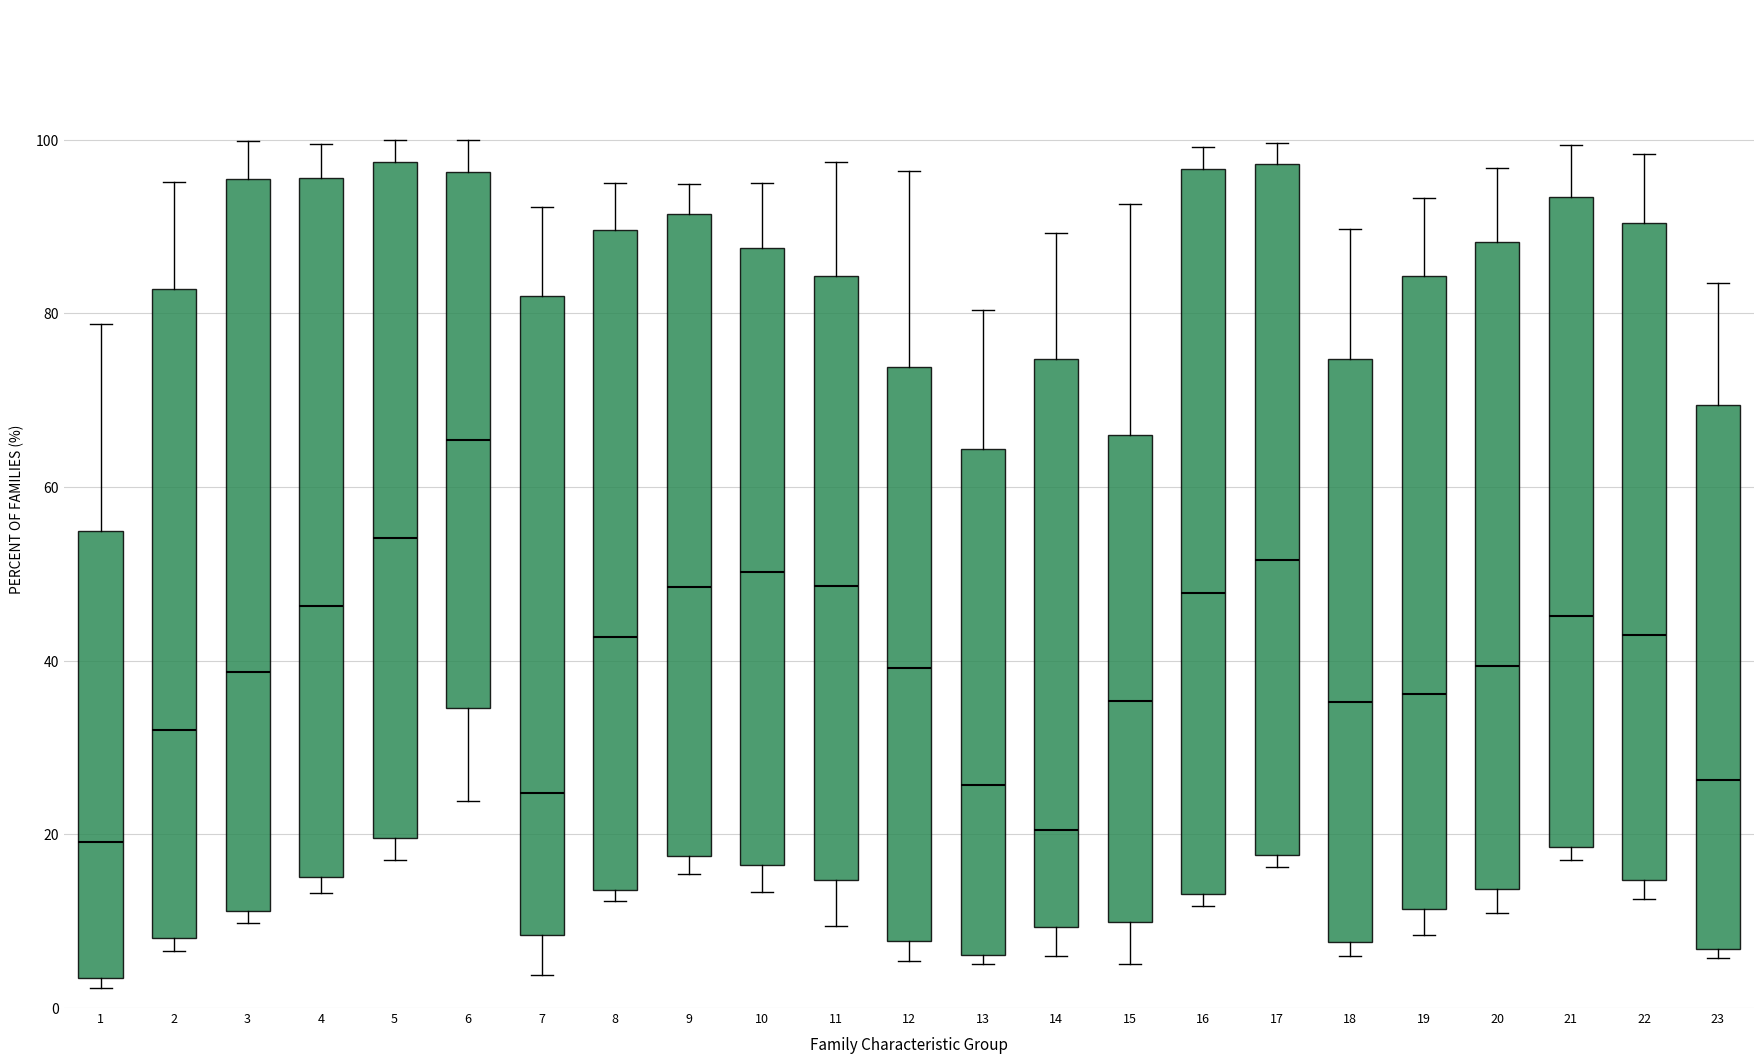

Reading left to right, read every box against the y-axis: the position of its median line, the range the box covers, and the ends of its whiskers. The values are not printed on the chart, so give them approximately, as read against the axis.

1: median 20, box 4 to 54, whiskers 2 to 78
2: median 32, box 8 to 82, whiskers 6 to 96
3: median 38, box 12 to 96, whiskers 10 to 100
4: median 46, box 16 to 96, whiskers 14 to 100
5: median 54, box 20 to 98, whiskers 18 to 100
6: median 66, box 34 to 96, whiskers 24 to 100
7: median 24, box 8 to 82, whiskers 4 to 92
8: median 42, box 14 to 90, whiskers 12 to 96
9: median 48, box 18 to 92, whiskers 16 to 94
10: median 50, box 16 to 88, whiskers 14 to 96
11: median 48, box 14 to 84, whiskers 10 to 98
12: median 40, box 8 to 74, whiskers 6 to 96
13: median 26, box 6 to 64, whiskers 6 (just below the box's lower edge) to 80
14: median 20, box 10 to 74, whiskers 6 to 90
15: median 36, box 10 to 66, whiskers 6 to 92
16: median 48, box 14 to 96, whiskers 12 to 100
17: median 52, box 18 to 98, whiskers 16 to 100
18: median 36, box 8 to 74, whiskers 6 to 90
19: median 36, box 12 to 84, whiskers 8 to 94
20: median 40, box 14 to 88, whiskers 12 to 96
21: median 46, box 18 to 94, whiskers 18 (just below the box's lower edge) to 100
22: median 44, box 14 to 90, whiskers 12 to 98
23: median 26, box 6 to 70, whiskers 6 (just below the box's lower edge) to 84